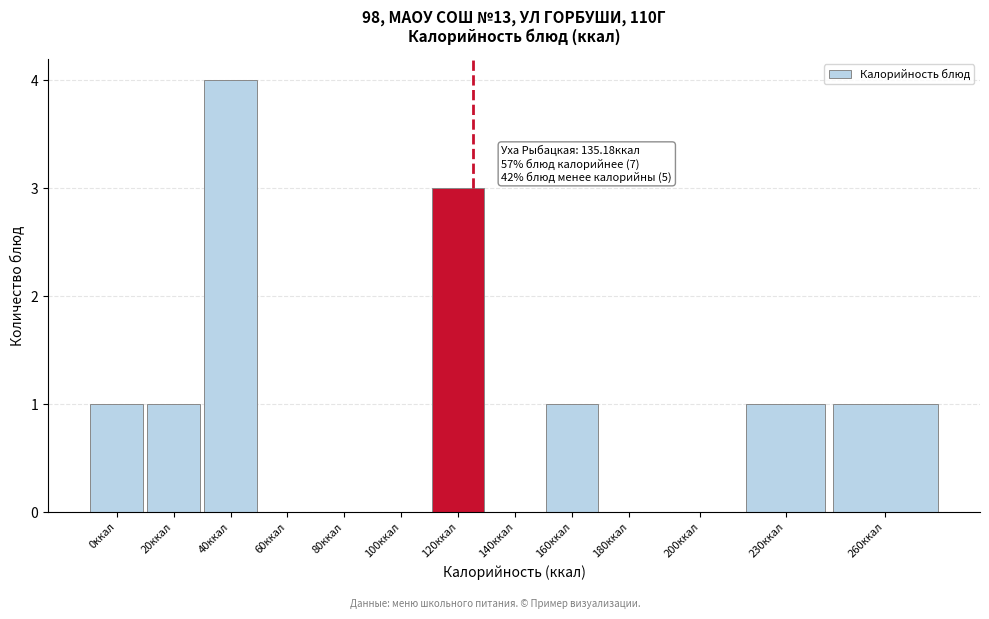

Reading left to right, transcribe all the data shown in this chart.

0ккал=1	20ккал=1	40ккал=4	60ккал=0	80ккал=0	100ккал=0	120ккал=3	140ккал=0	160ккал=1	180ккал=0	200ккал=0	230ккал=1	260ккал=1